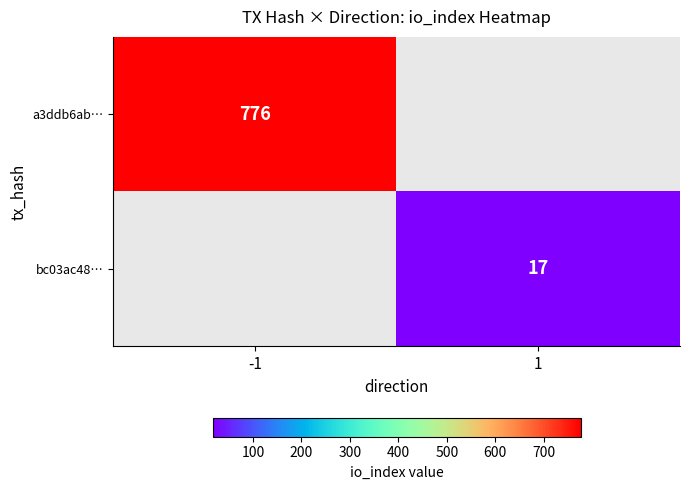

The bc03ac48… series shows 17 at 1. True or false?

True